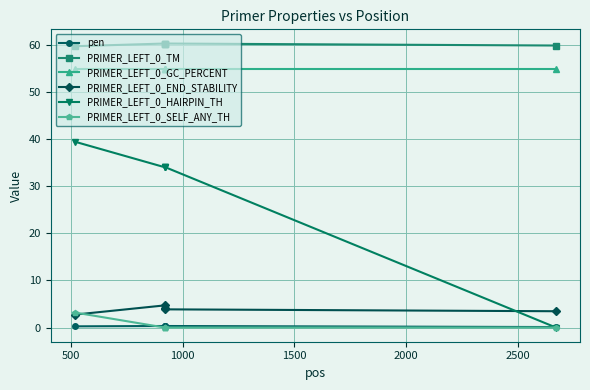

True or false: PRIMER_LEFT_0_END_STABILITY and pen intersect in this chart.

False